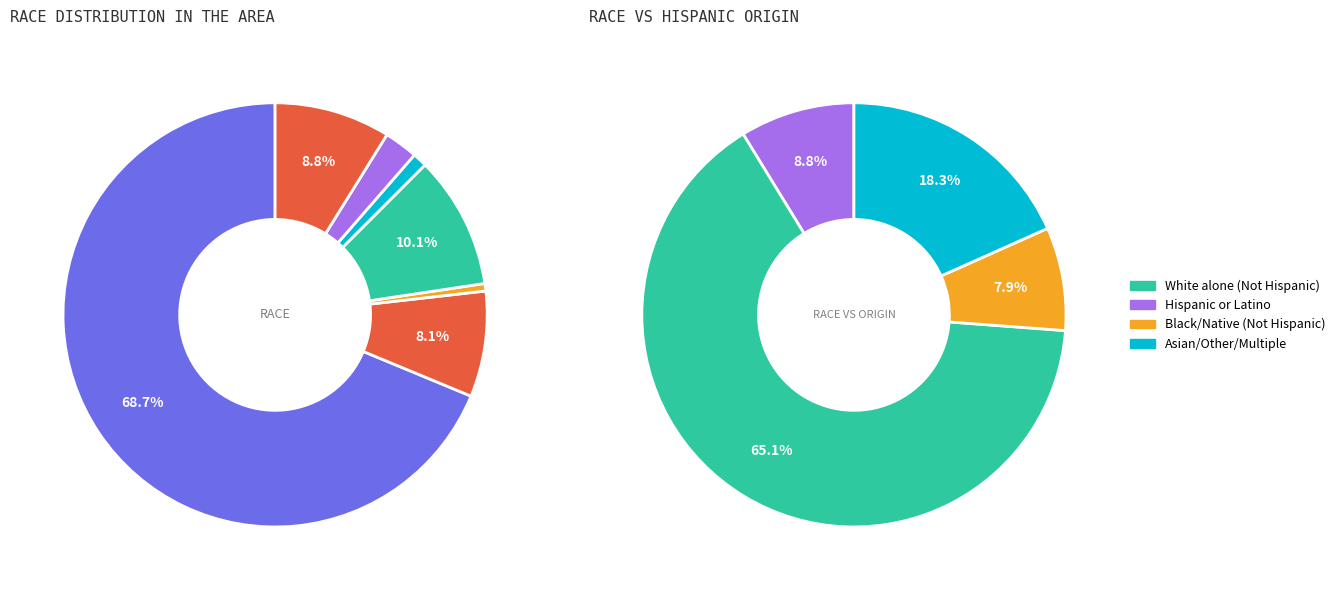

Does White alone account for over 50% of the chart?

Yes